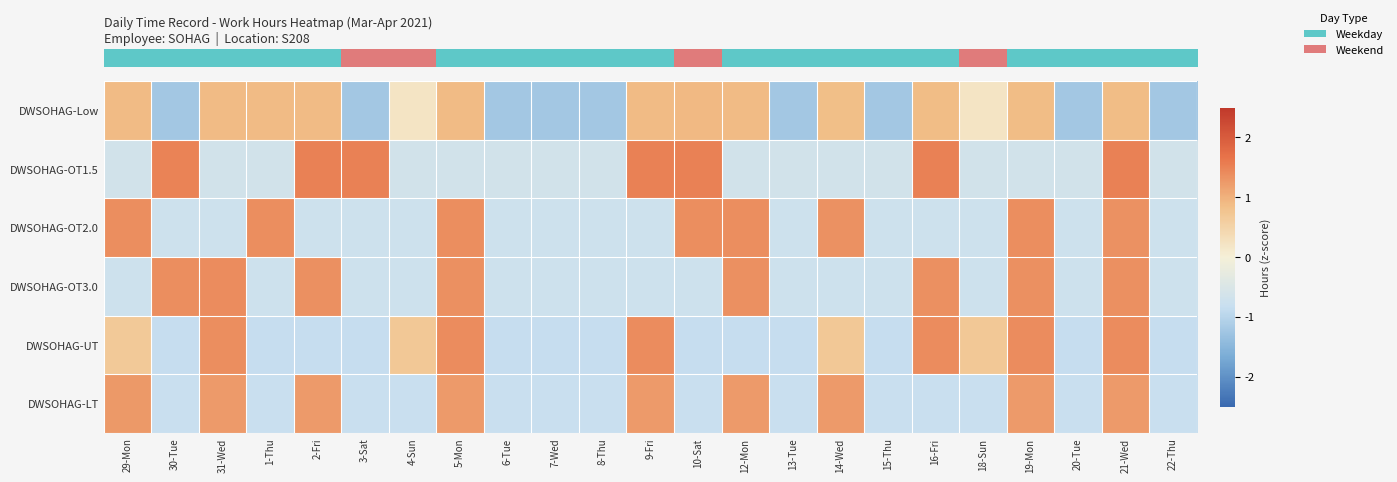

How many series are shown in this chart?

6